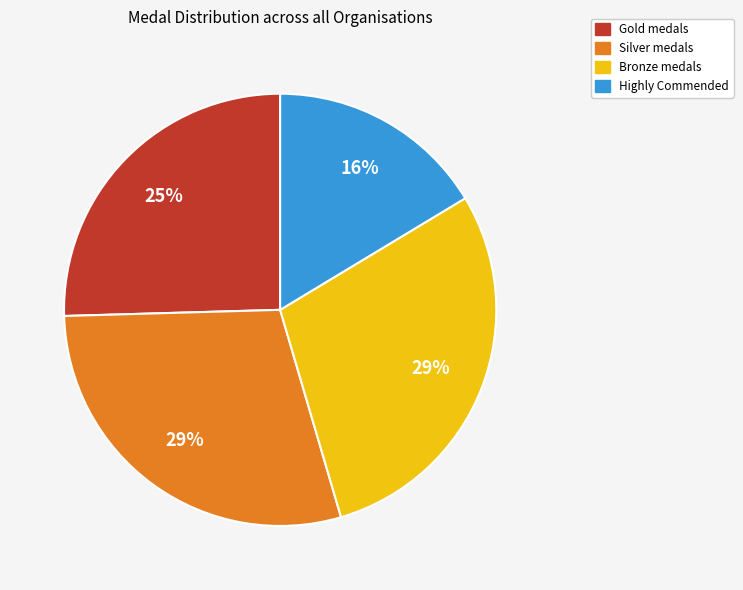

To the nearest percent, what is the difference between the largest and smallest slice percentages?

13%